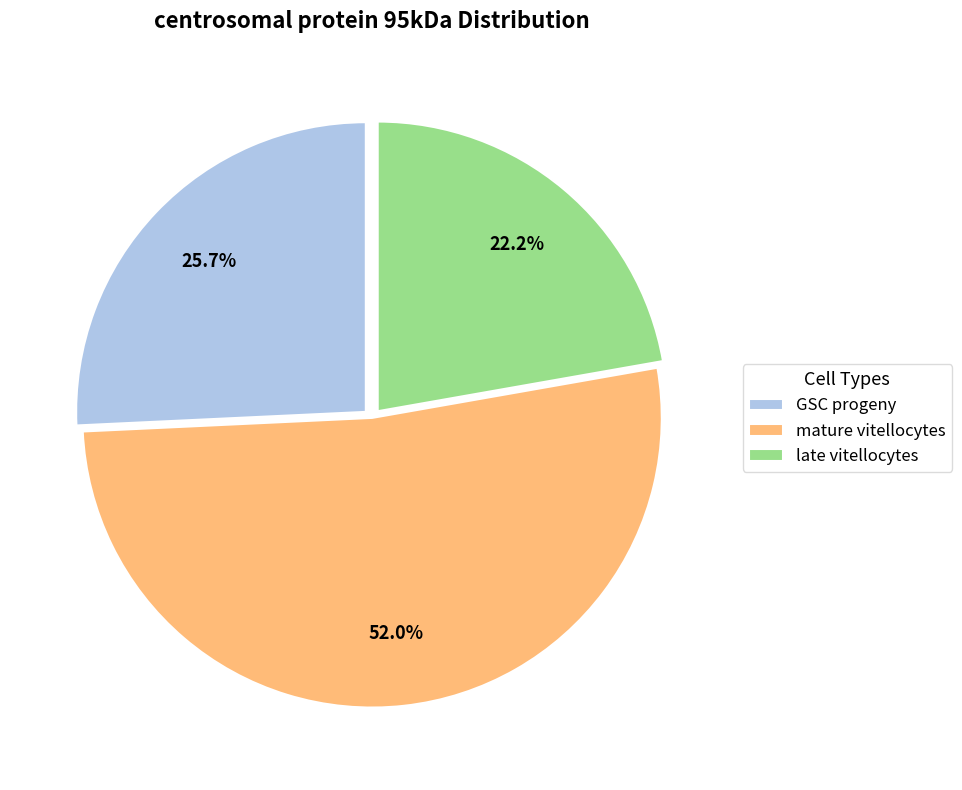

To the nearest percent, what is the average slice percentage?

33%